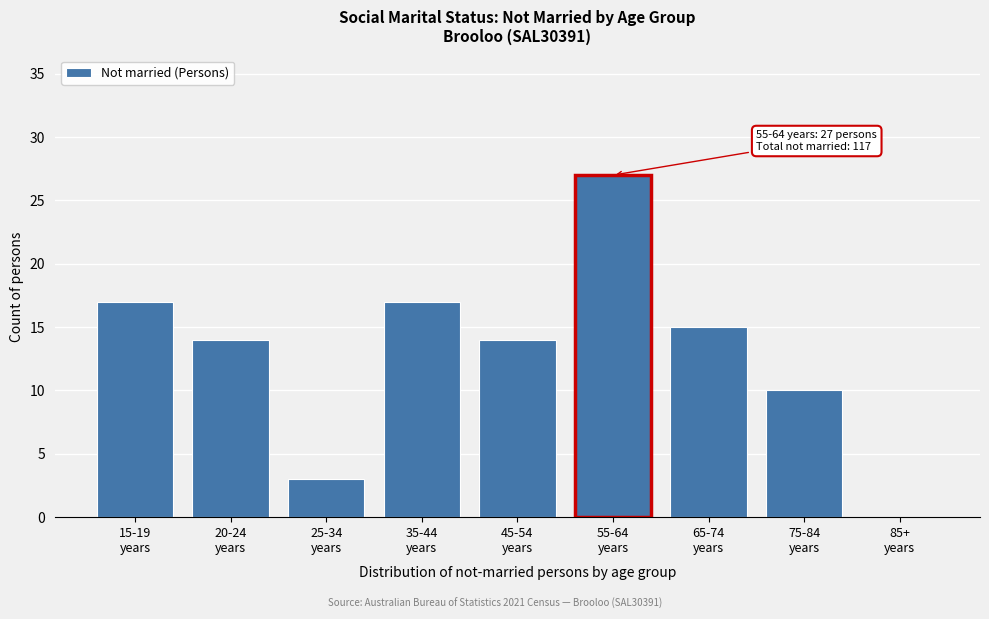

What is the sum of all values?

117